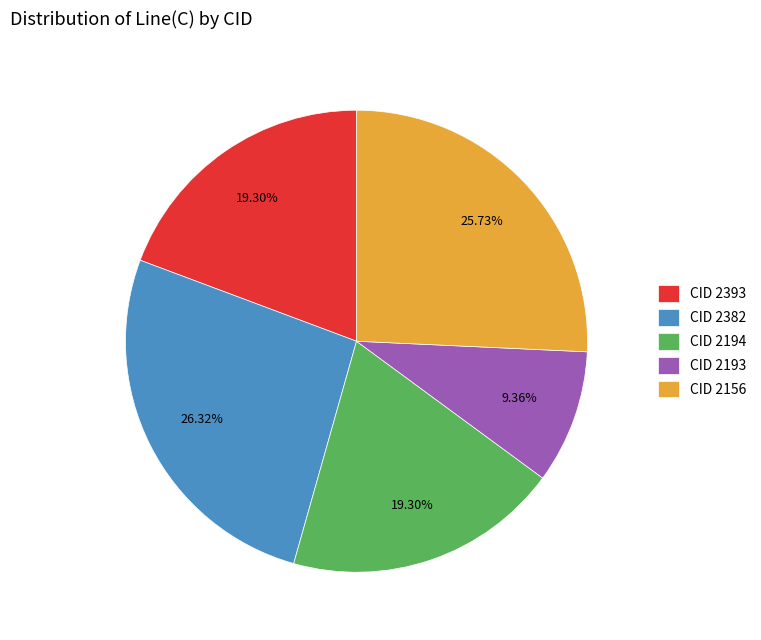

What is the smallest slice in the pie chart?

CID 2193